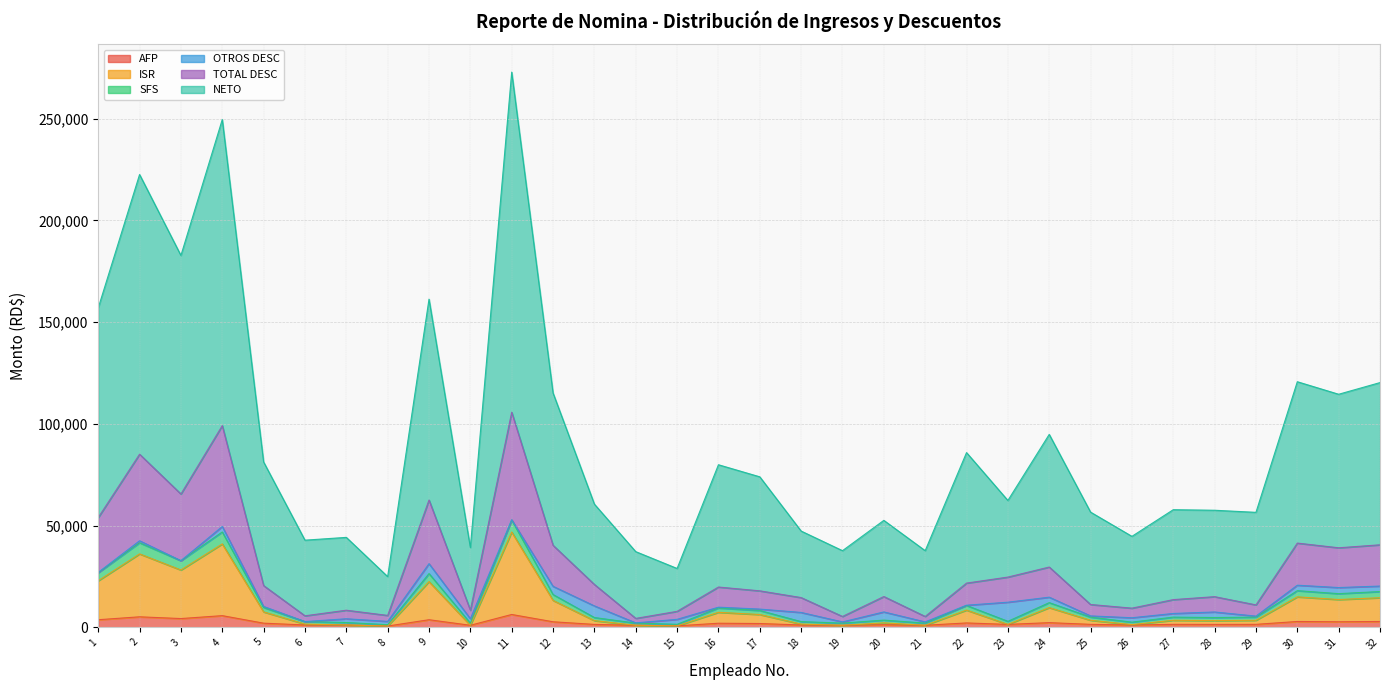

True or false: ISR and TOTAL DESC intersect in this chart.

False